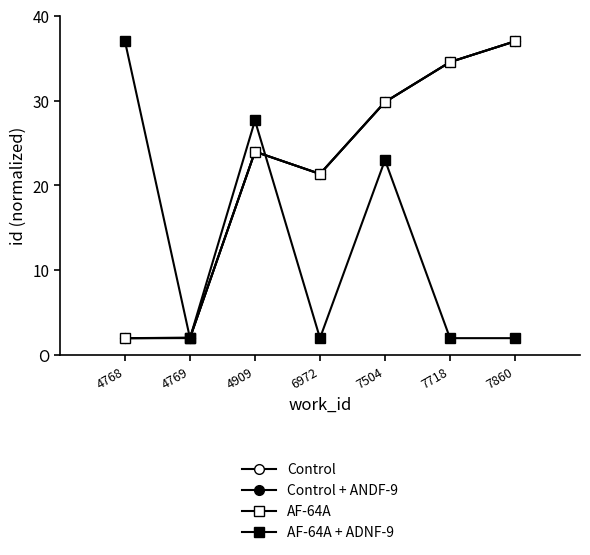

What is the minimum value for Control + ANDF-9?

2.0